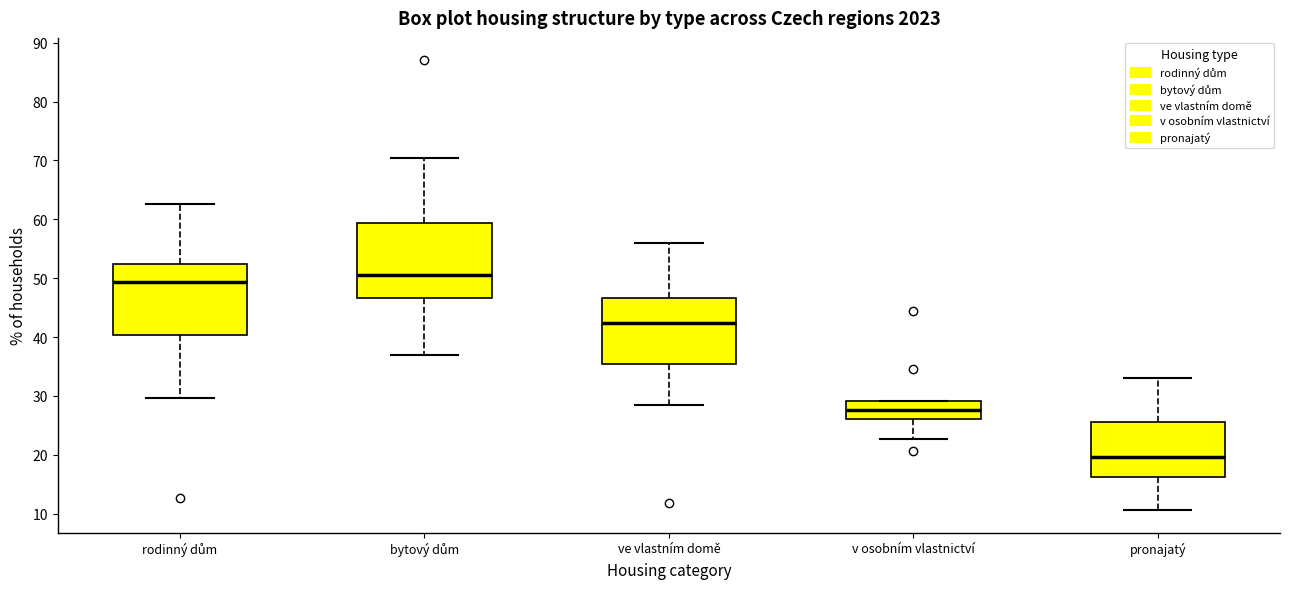

Reading left to right, transcribe this box plot: for each box, give where its median line is, the range the box spans, and where its two whiskers end, as read against the y-axis. The values are not printed on the chart, so give them approximately, as read against the axis.

rodinný dům: median 49, box 40 to 52, whiskers 30 to 63
bytový dům: median 51, box 47 to 59, whiskers 37 to 70
ve vlastním domě: median 42, box 36 to 47, whiskers 29 to 56
v osobním vlastnictví: median 28, box 26 to 29, whiskers 23 to 29
pronajatý: median 20, box 16 to 26, whiskers 11 to 33